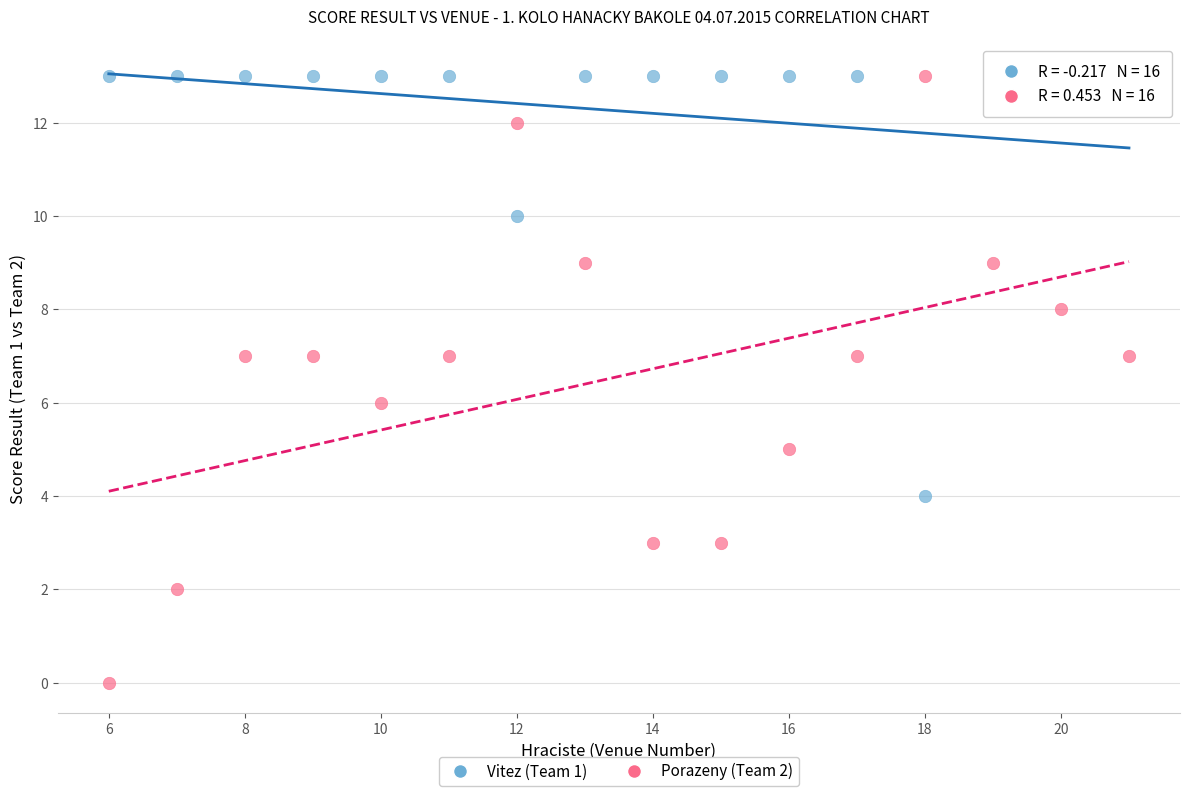

Across all data points, what is the range of X values (max minus min)?

15